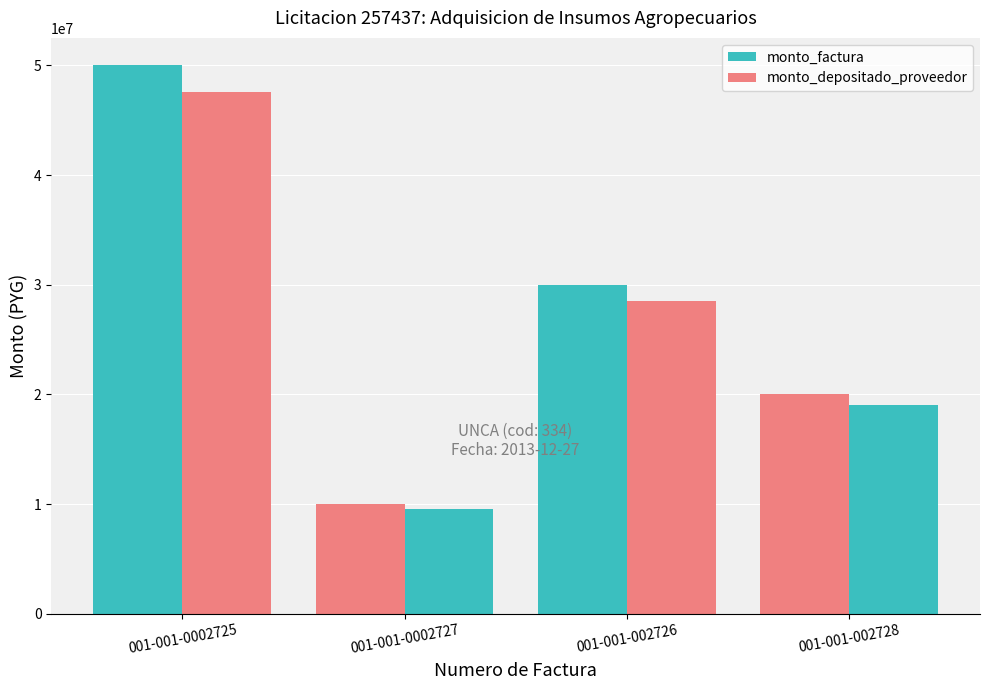

Rank the series by their maximum value, from lowest to highest.

monto_depositado_proveedor, monto_factura